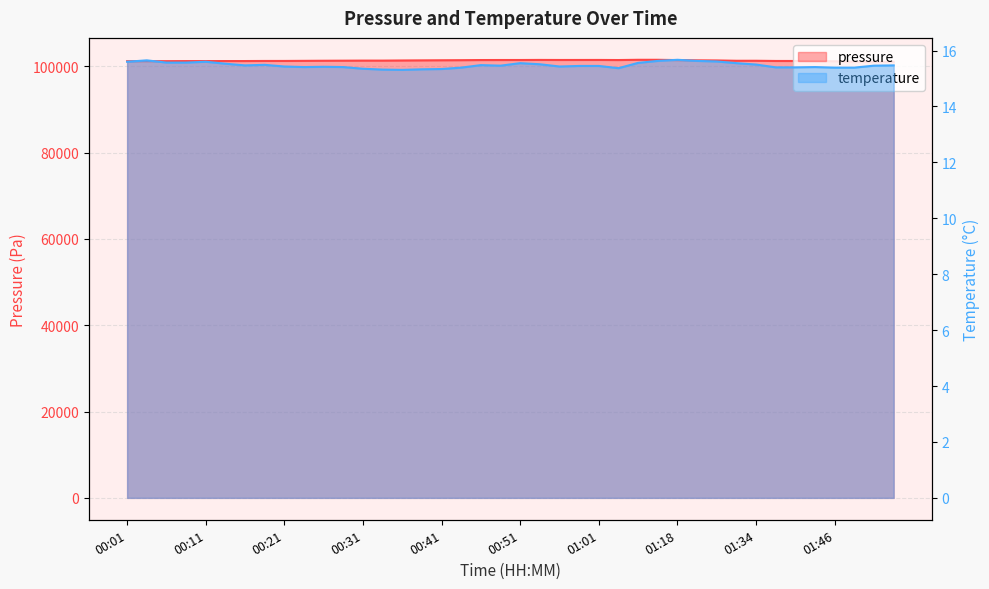

In pressure, how many points are lower than both neighbors (excluding endpoints)?

6